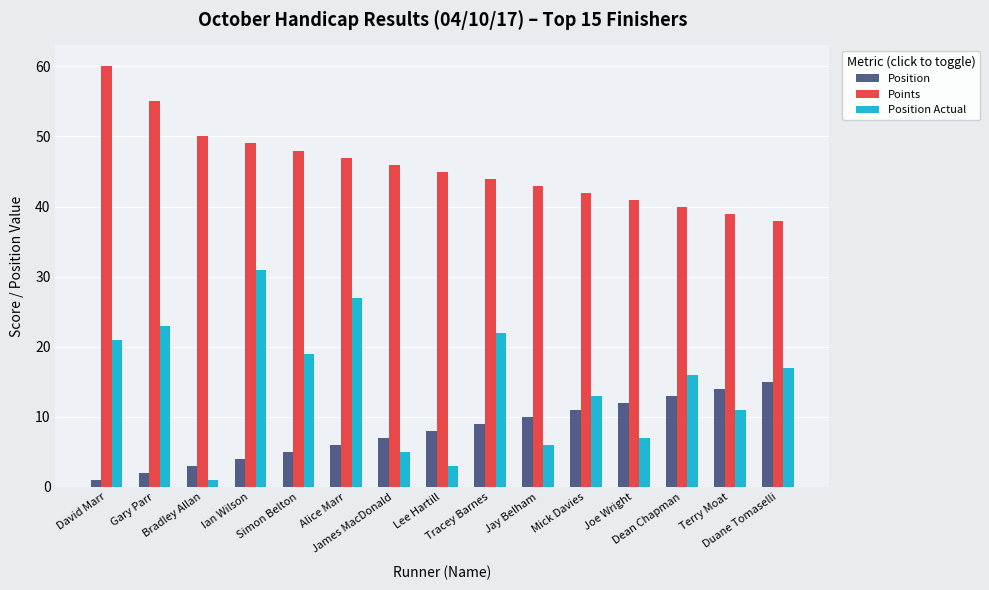

Is it true that Position equals 1 at Bradley Allan?

False